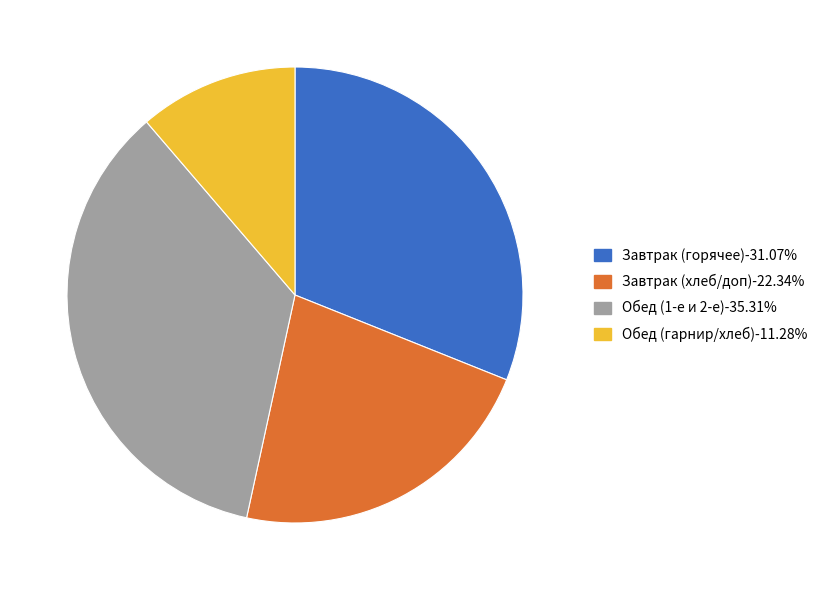

How many segments does this pie chart have?

4